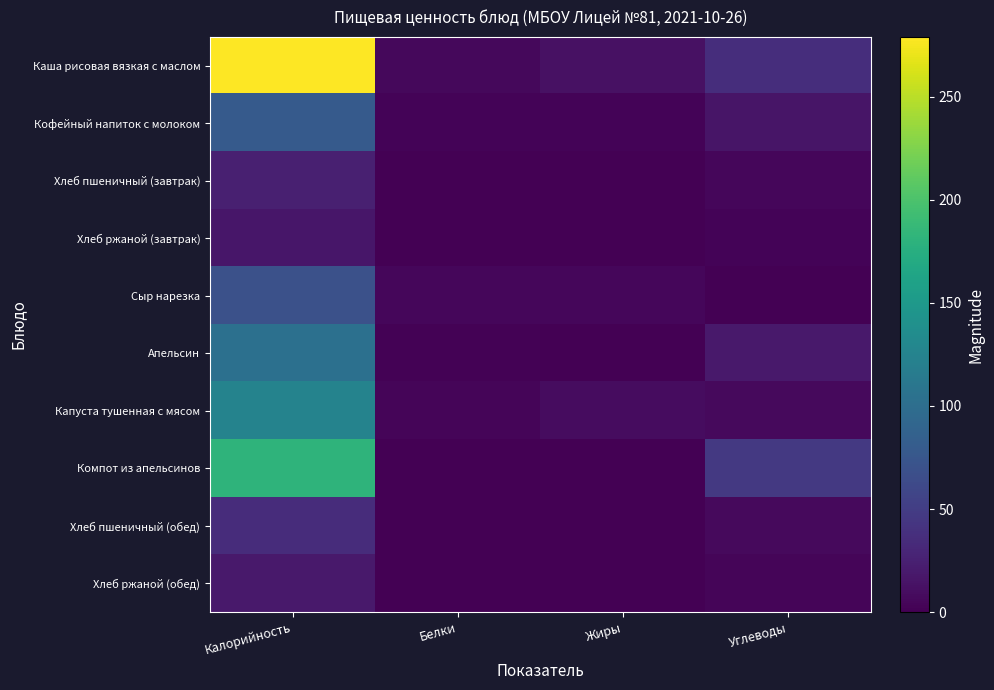

What is the difference between the highest and lowest values at Калорийность?

262